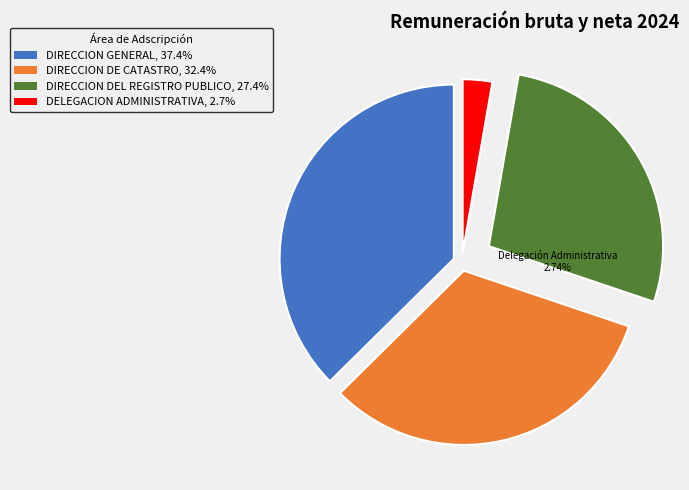

Is the sum of DIRECCION GENERAL, 37.4% and DIRECCION DEL REGISTRO PUBLICO, 27.4% greater than half?

Yes